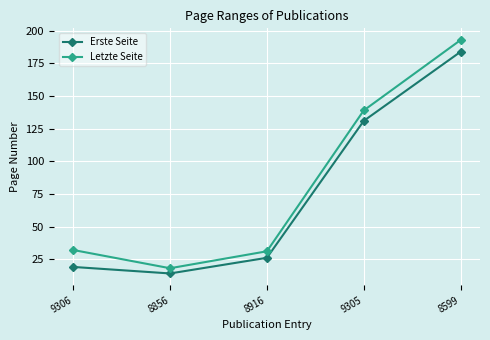

Which label corresponds to the smallest value in the chart?

8856